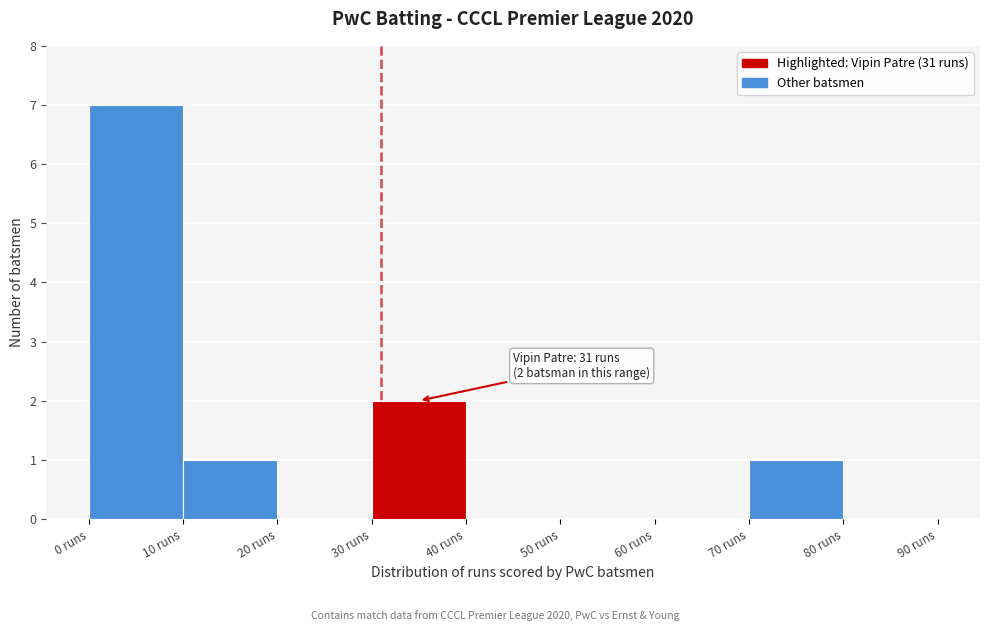

Over which range of the x-axis is the bar tallest?

0 to 10